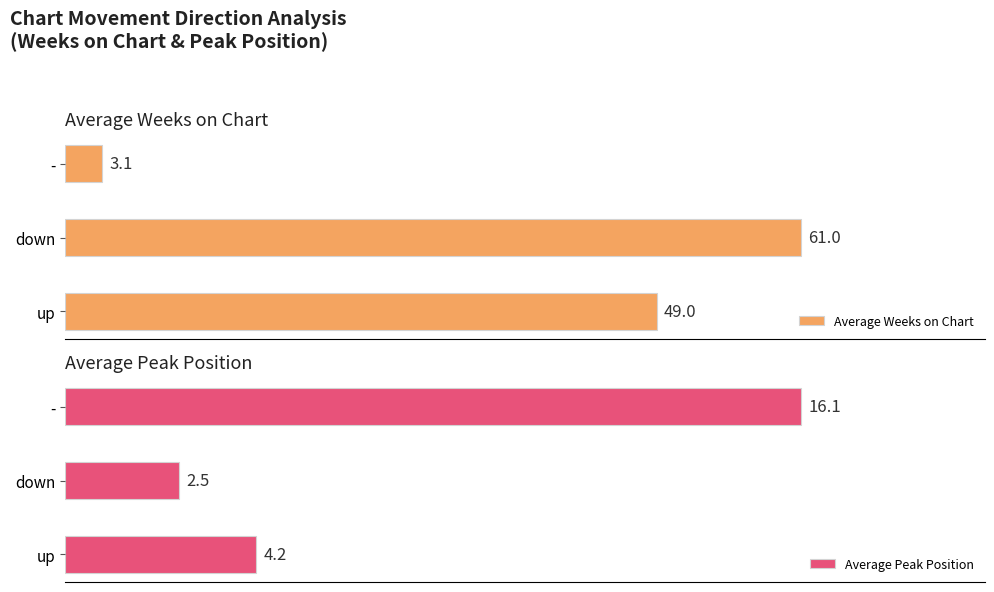

Rank the categories by Average Peak Position value from lowest to highest.

down, up, -